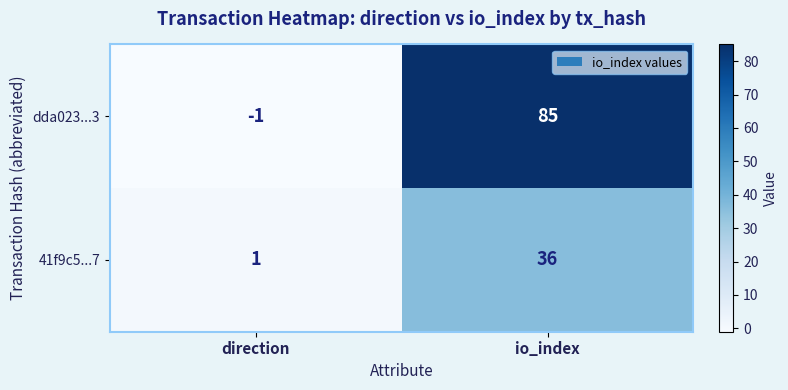

Which series changed the most between direction and io_index?

dda023...3